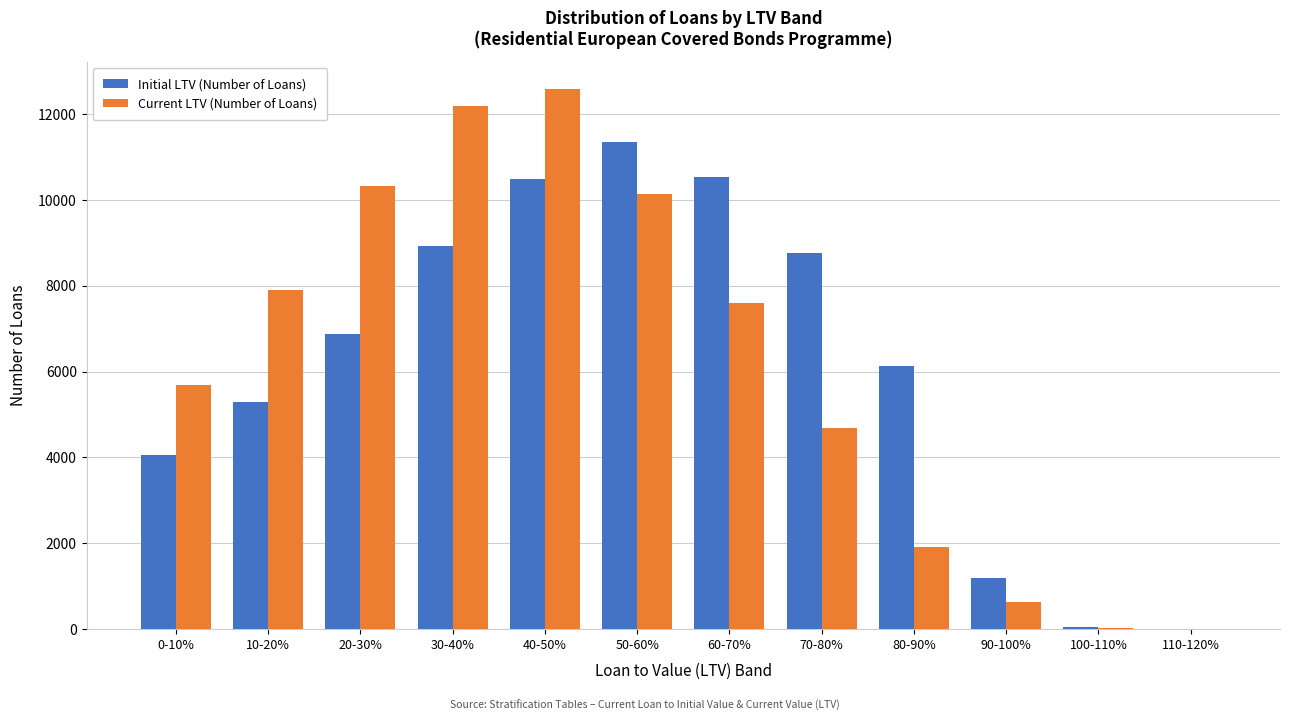

At which category is the sum across all series the highest?

40-50%